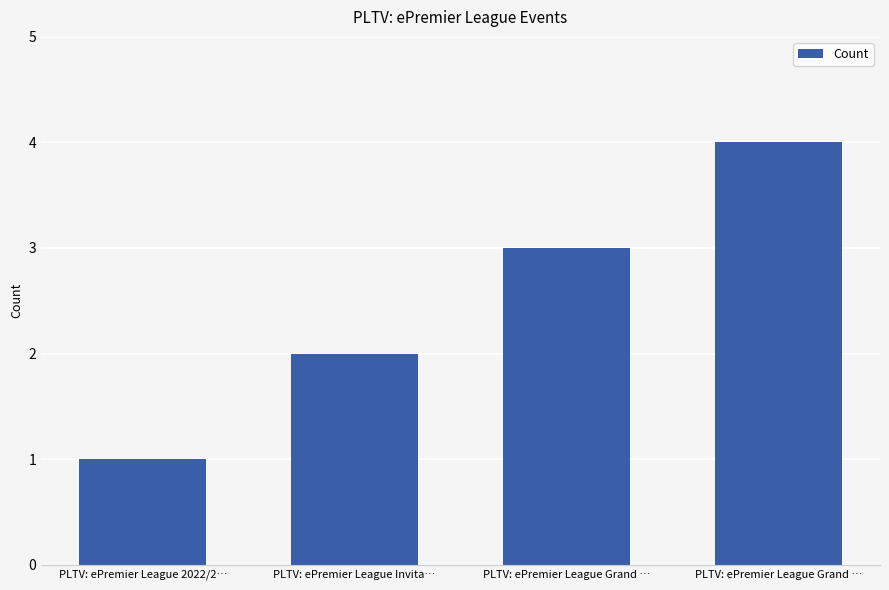

What is the difference between the maximum and second lowest values?

2